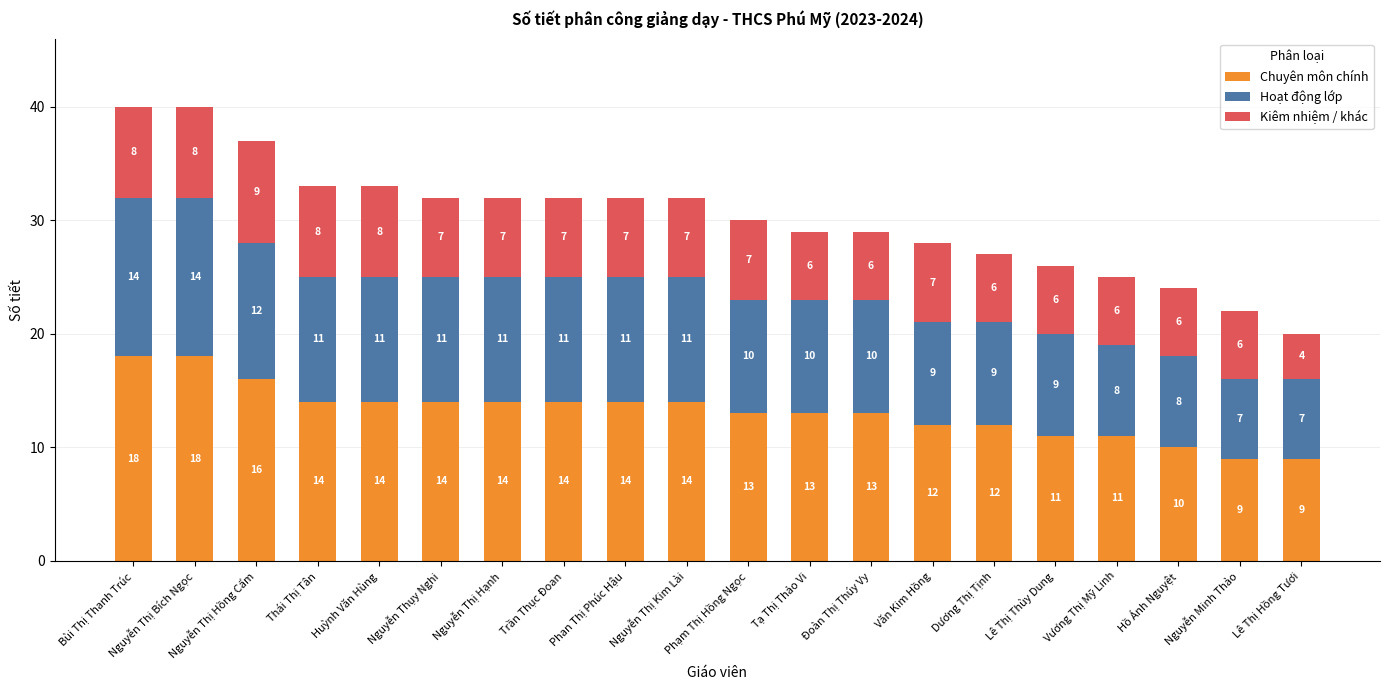

What is the lowest value of the Chuyên môn chính series?

9